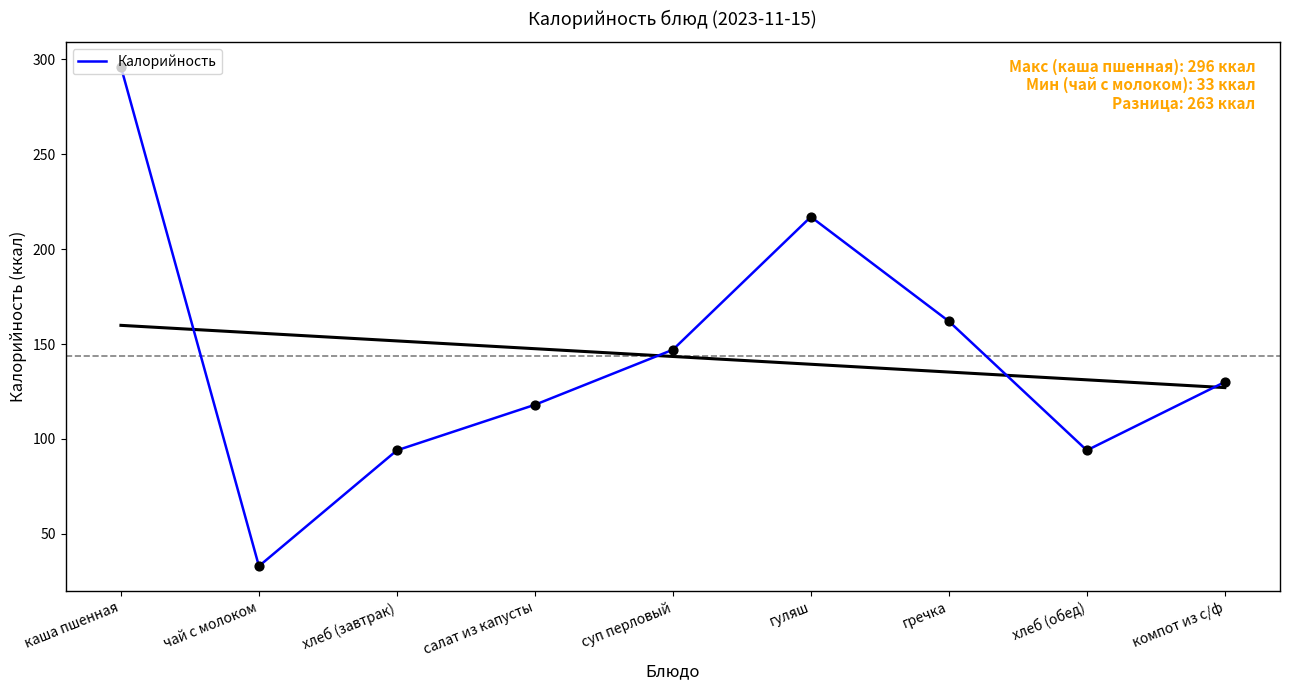

Approximately how many times larger is the value at гречка compared to гуляш?

0.7